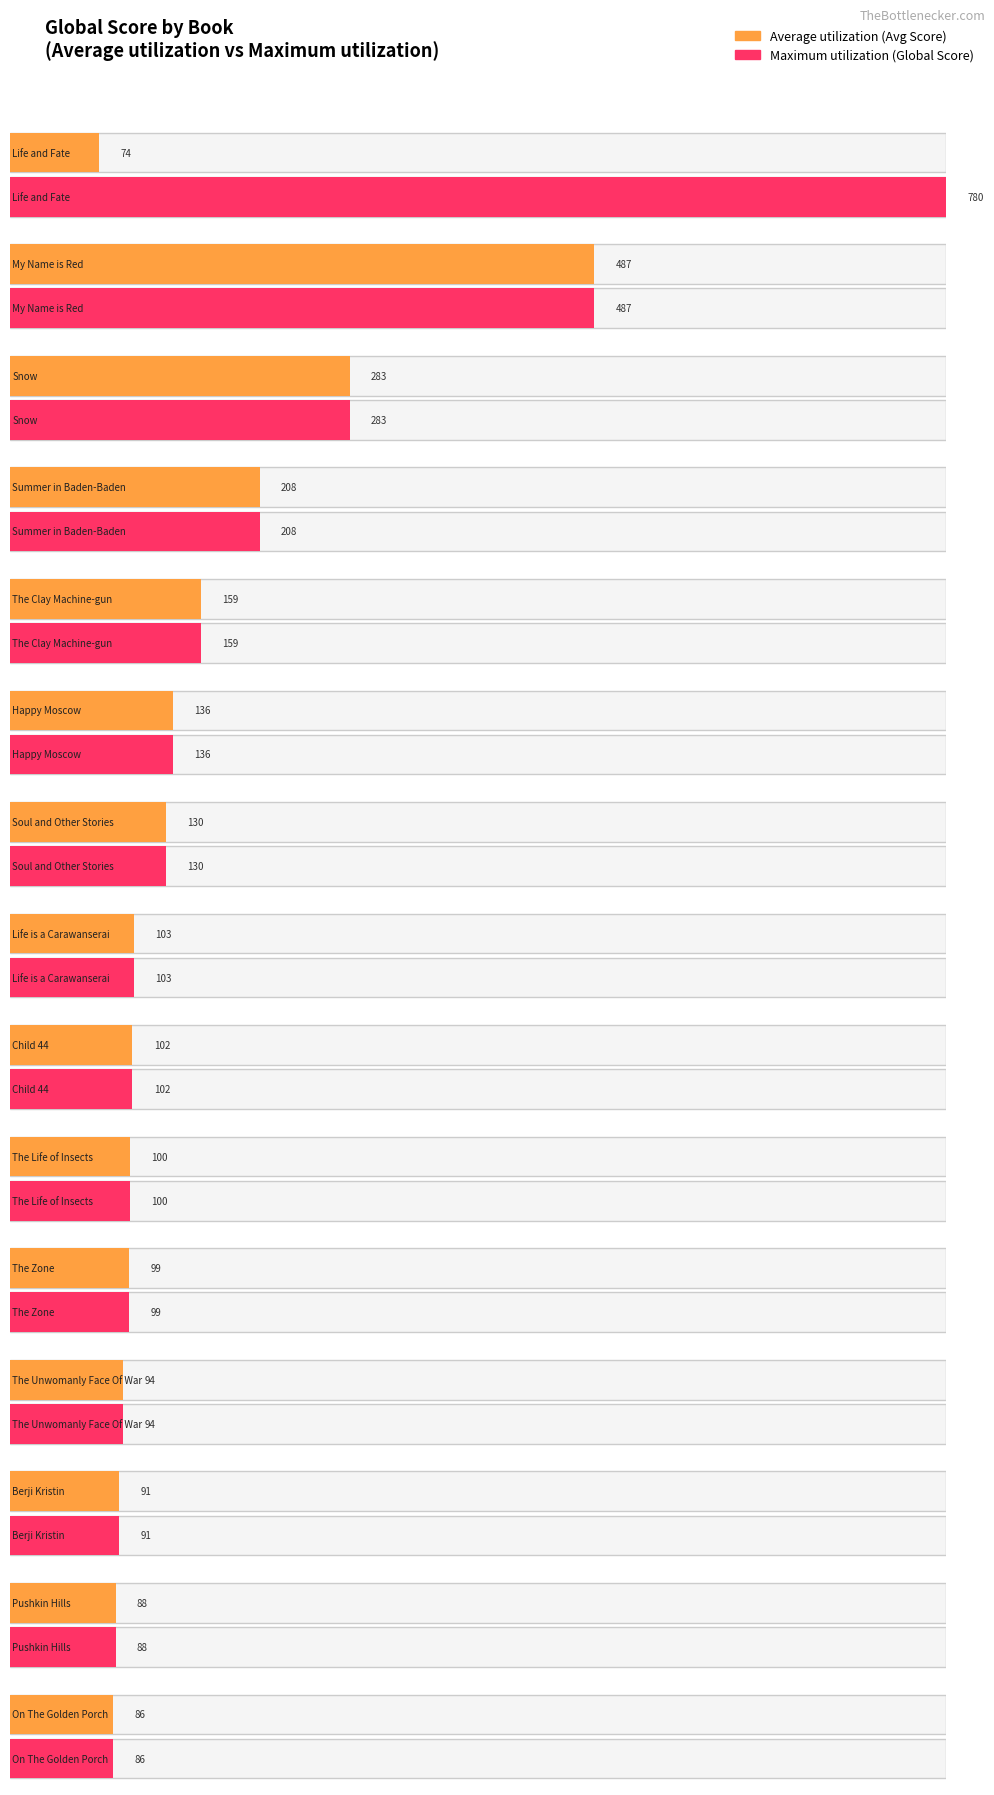

What is the approximate value of Average utilization at Child 44?

102